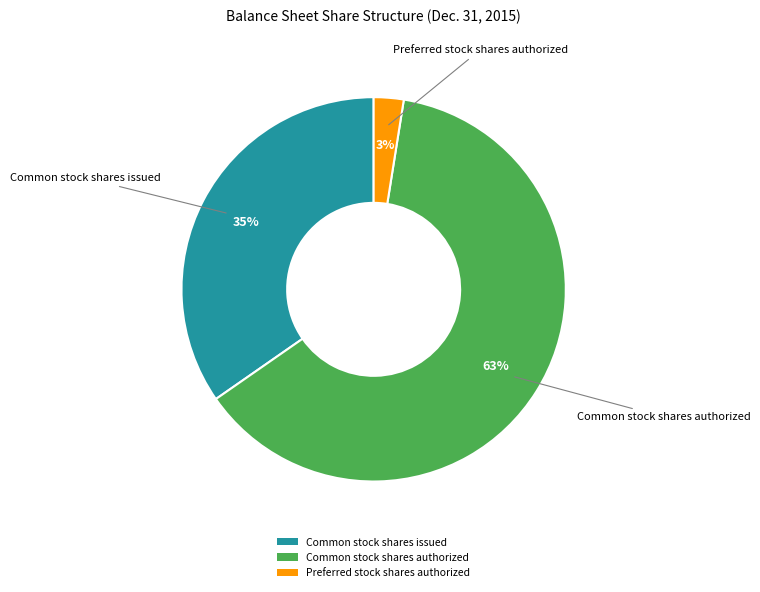

Does Common stock shares issued account for over 50% of the chart?

No